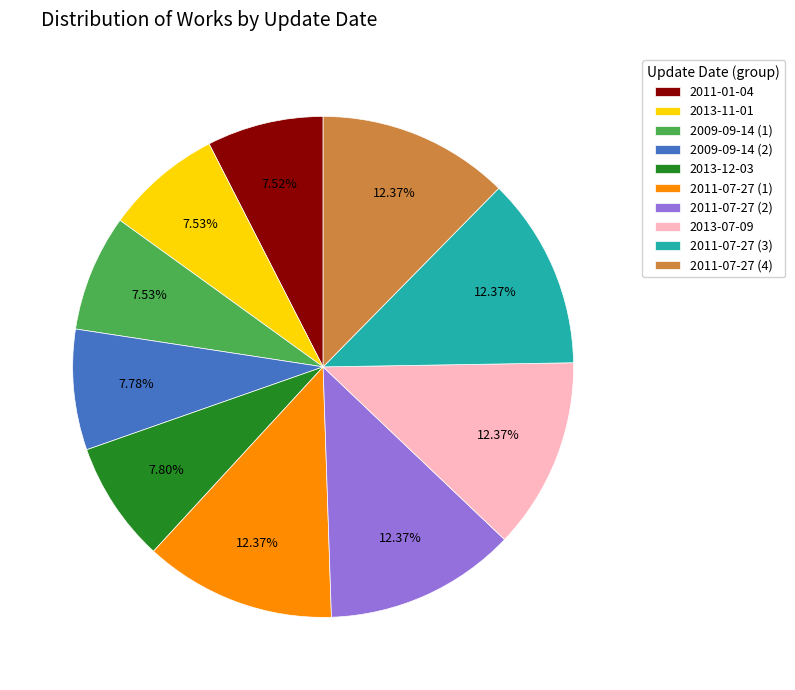

How many slices are in this pie chart?

10